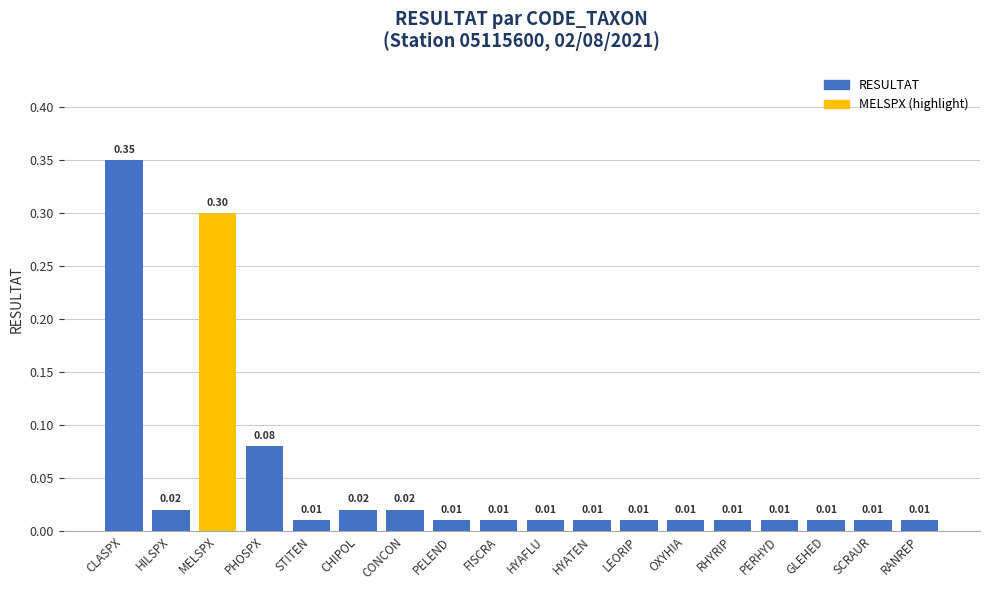

Reading left to right, what are all the values shown in this chart?

RESULTAT: CLASPX=0.3	HILSPX=0.0	MELSPX=0.0	PHOSPX=0.1	STITEN=0.0	CHIPOL=0.0	CONCON=0.0	PELEND=0.0	FISCRA=0.0	HYAFLU=0.0	HYATEN=0.0	LEORIP=0.0	OXYHIA=0.0	RHYRIP=0.0	PERHYD=0.0	GLEHED=0.0	SCRAUR=0.0	RANREP=0.0
MELSPX (highlight): CLASPX=0.0	HILSPX=0.0	MELSPX=0.3	PHOSPX=0.0	STITEN=0.0	CHIPOL=0.0	CONCON=0.0	PELEND=0.0	FISCRA=0.0	HYAFLU=0.0	HYATEN=0.0	LEORIP=0.0	OXYHIA=0.0	RHYRIP=0.0	PERHYD=0.0	GLEHED=0.0	SCRAUR=0.0	RANREP=0.0